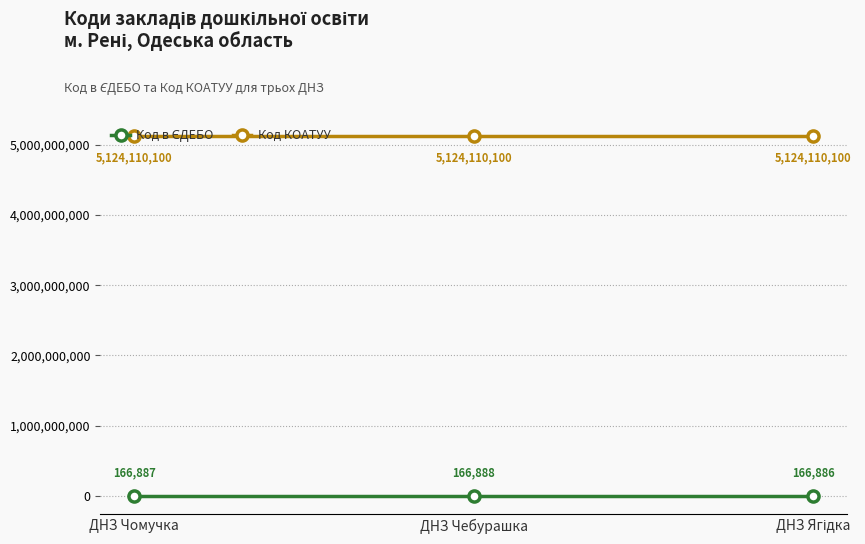

Which series has the largest total across all categories?

Код КОАТУУ